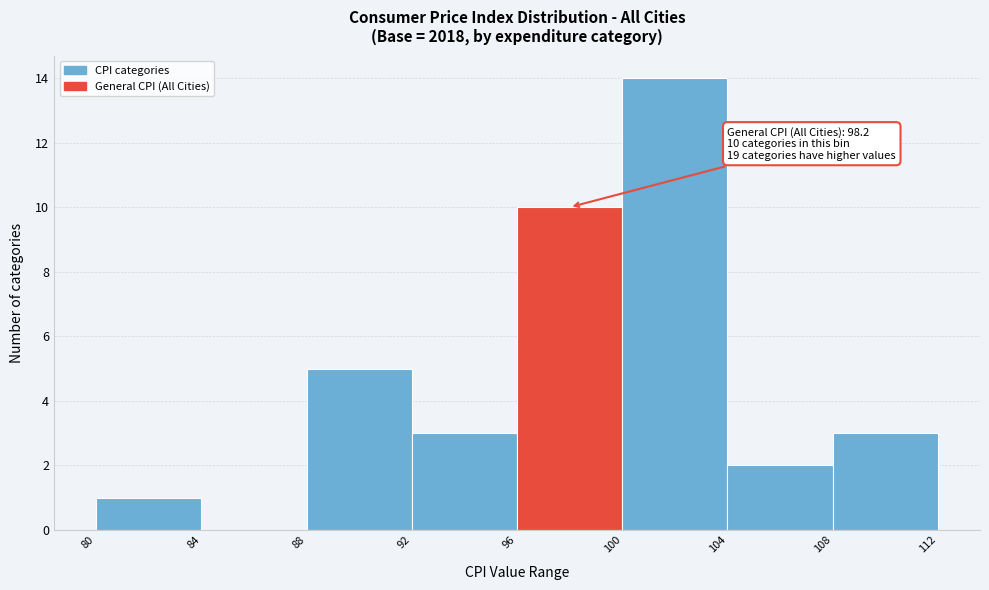

Over which range of the x-axis is the bar tallest?

100 to 104